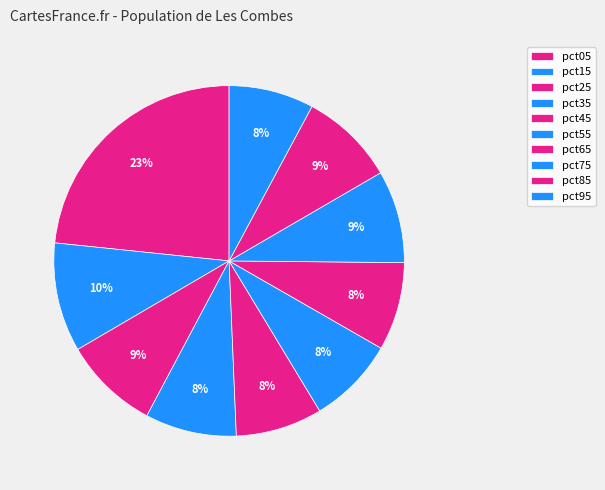

How many slices are in this pie chart?

10